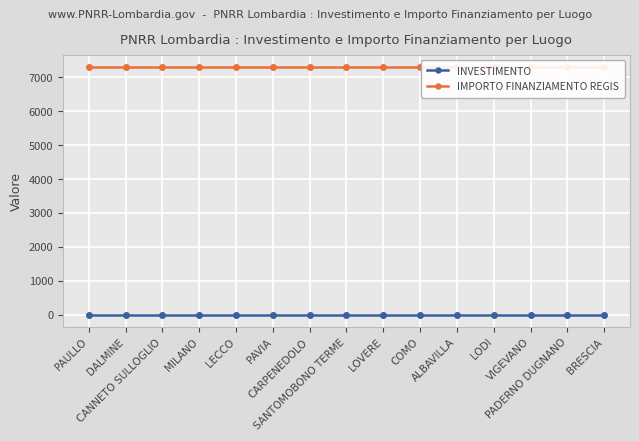

True or false: INVESTIMENTO and IMPORTO FINANZIAMENTO REGIS cross at least once.

False